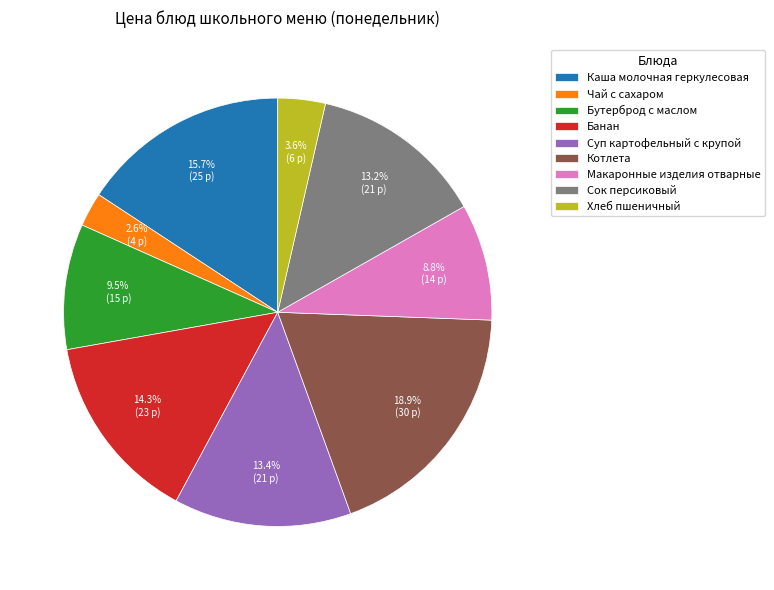

What percentage is the Котлета slice, to the nearest percent?

19%